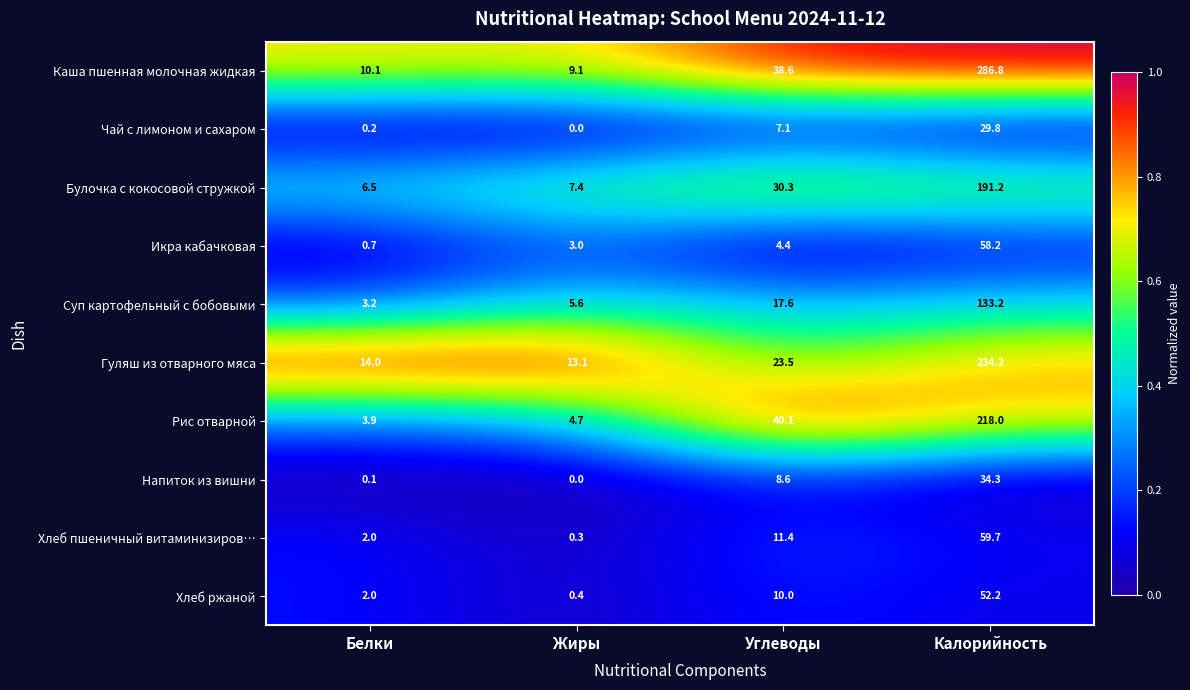

What is the difference between the Гуляш из отварного мяса values at Белки and Углеводы?

9.5